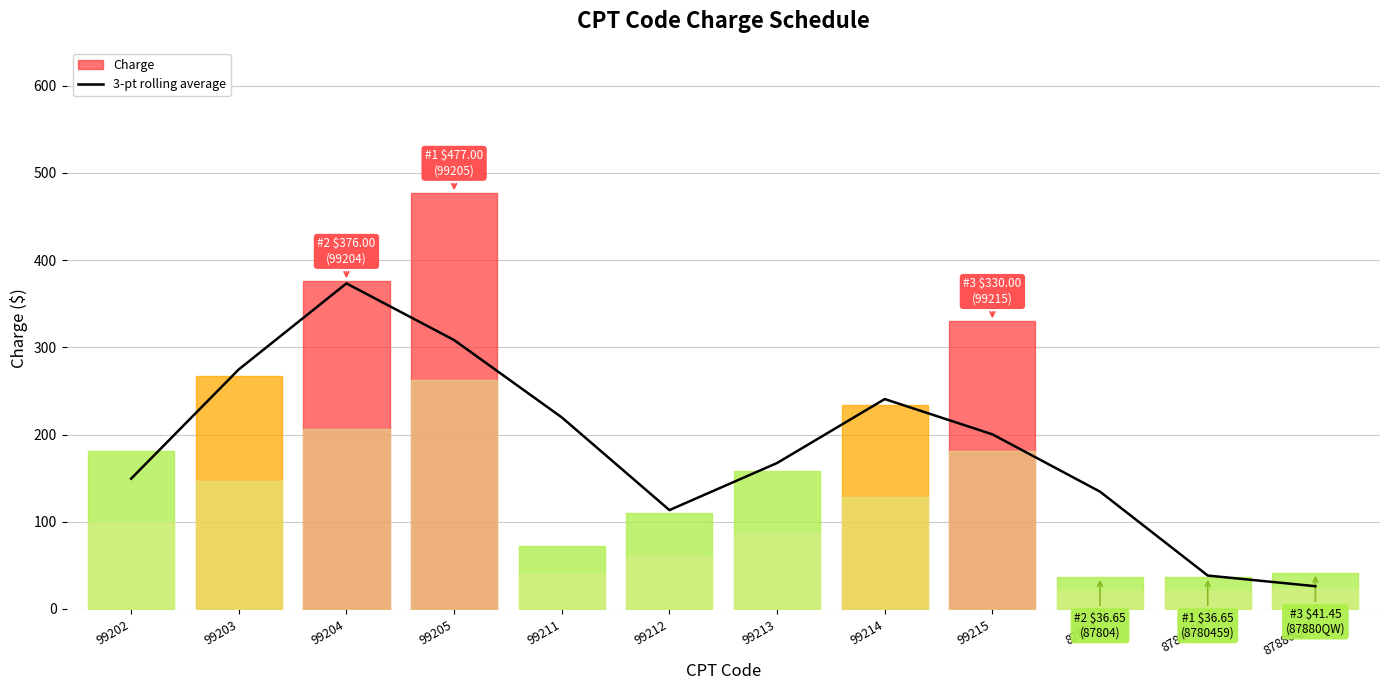

Where does the data first go above 200?

99203